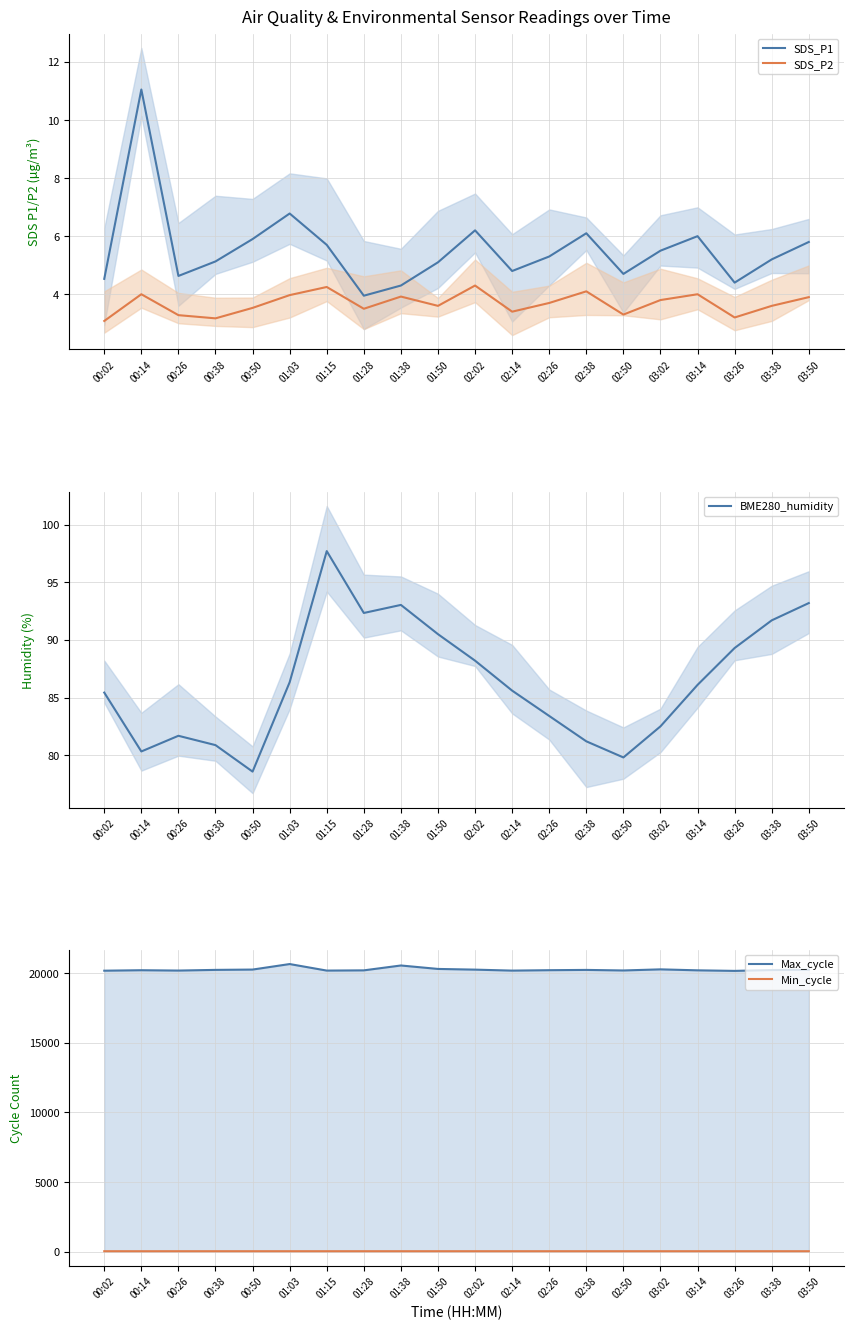

Where is the first local minimum for SDS_P2?

00:38